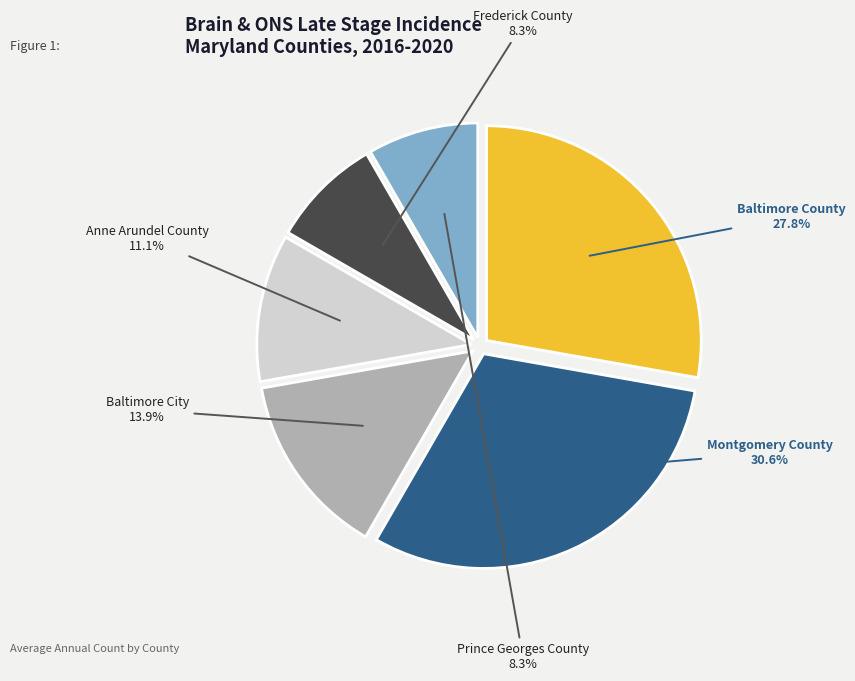

Approximately how many times larger is the value at Anne Arundel County compared to Montgomery County?

0.4